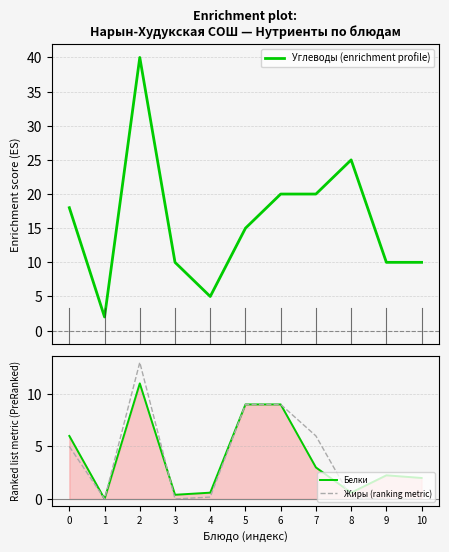

What is the total value across all series at 2?

64.0